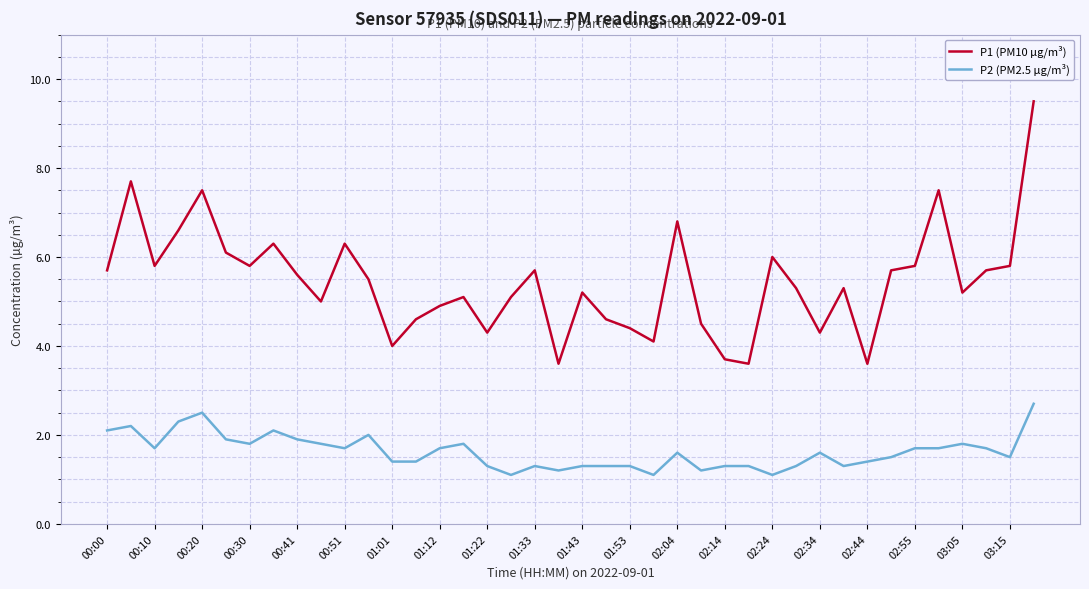

Reading right to left, extract all data points from this chart.

P1 (PM10 µg/m³): 9.5	5.8	5.7	5.2	7.5	5.8	5.7	3.6	5.3	4.3	5.3	6.0	3.6	3.7	4.5	6.8	4.1	4.4	4.6	5.2	3.6	5.7	5.1	4.3	5.1	4.9	4.6	4.0	5.5	6.3	5.0	5.6	6.3	5.8	6.1	7.5	6.6	5.8	7.7	5.7
P2 (PM2.5 µg/m³): 2.7	1.5	1.7	1.8	1.7	1.7	1.5	1.4	1.3	1.6	1.3	1.1	1.3	1.3	1.2	1.6	1.1	1.3	1.3	1.3	1.2	1.3	1.1	1.3	1.8	1.7	1.4	1.4	2.0	1.7	1.8	1.9	2.1	1.8	1.9	2.5	2.3	1.7	2.2	2.1